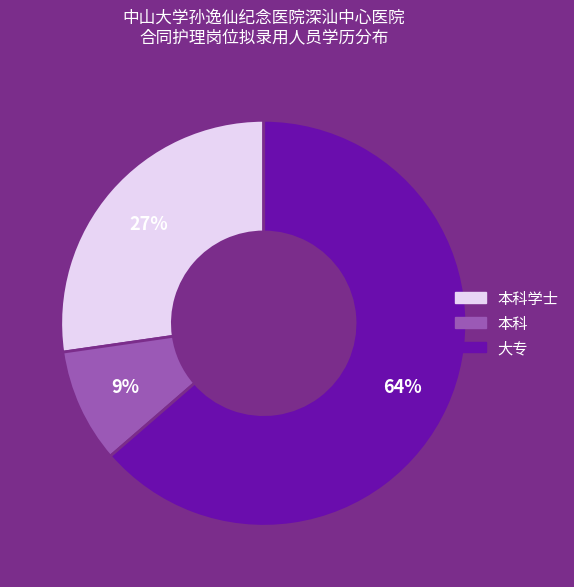

Does any single category account for the majority?

Yes